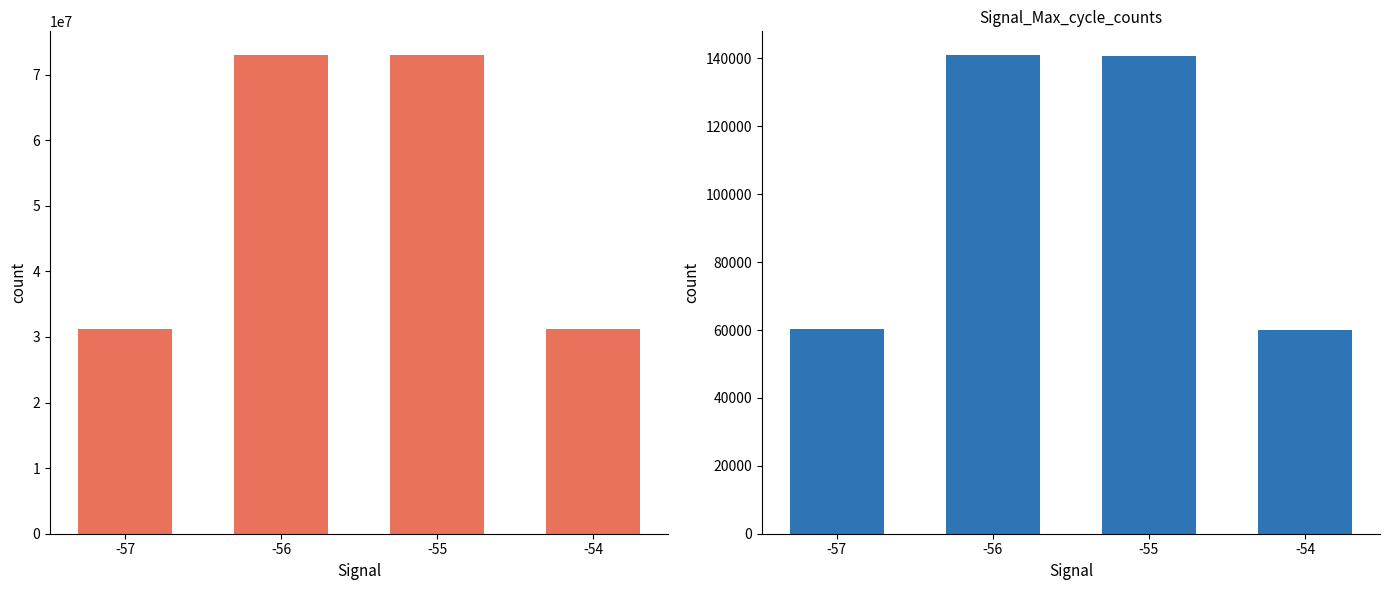

Reading left to right, what are all the values shown in this chart?

Samples: -57=31259961	-56=72945750	-55=72926907	-54=31257585
Max_cycle: -57=60200	-56=140945	-55=140863	-54=60159